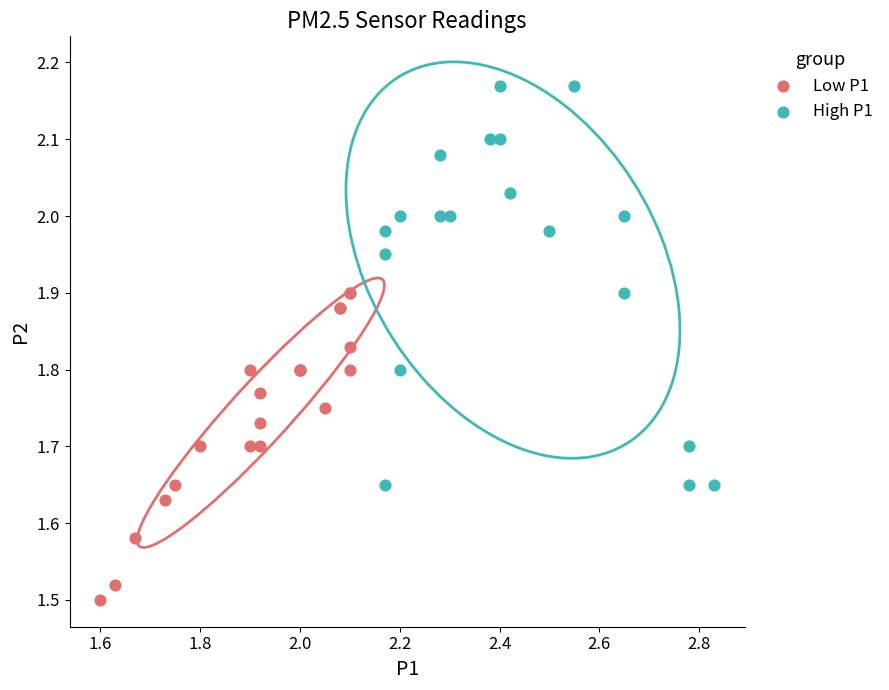

Which series reaches the maximum Y coordinate?

High P1